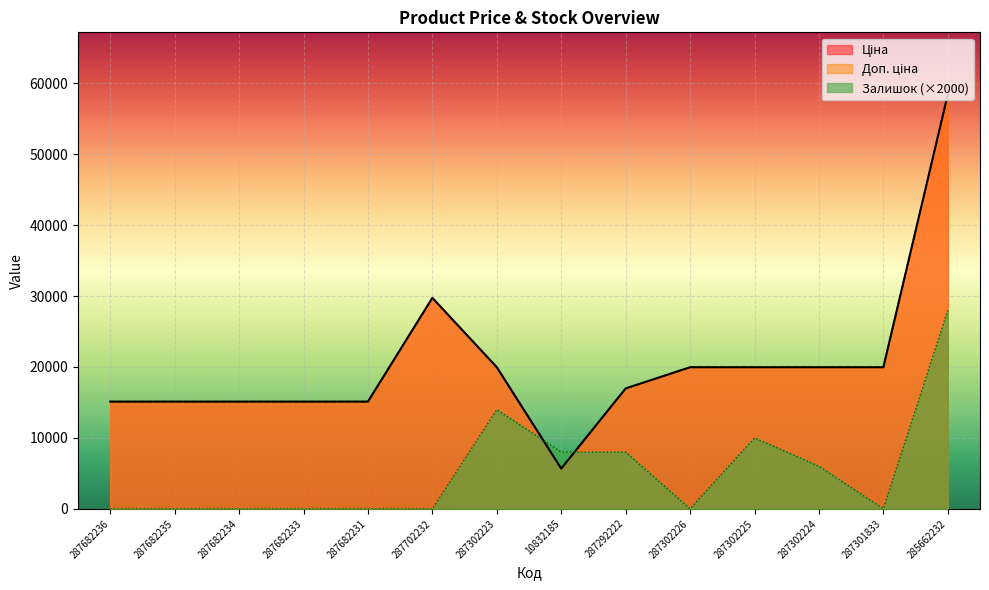

What is the label of the 12th point from the left?

287302224